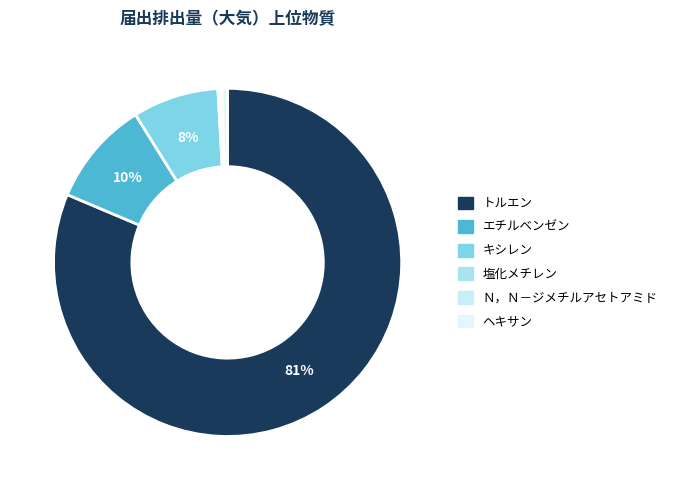

What is the change in value from Ｎ，Ｎ－ジメチルアセトアミド to ヘキサン?

+160